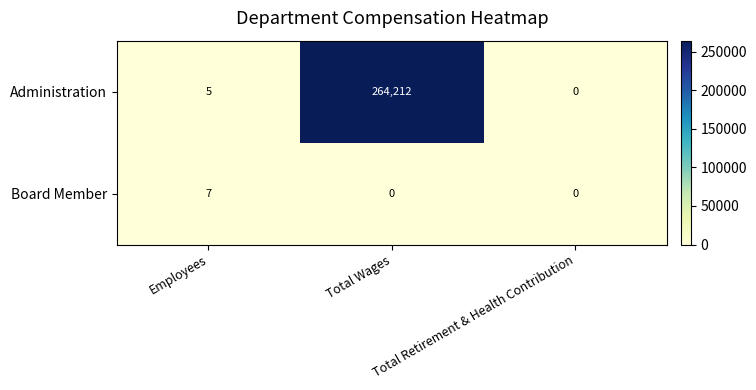

Which series has the widest spread of values?

Administration